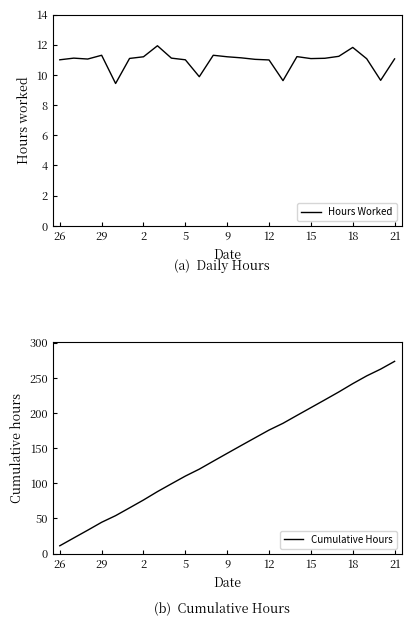

True or false: Hours Worked and Cumulative Hours cross at least once.

False